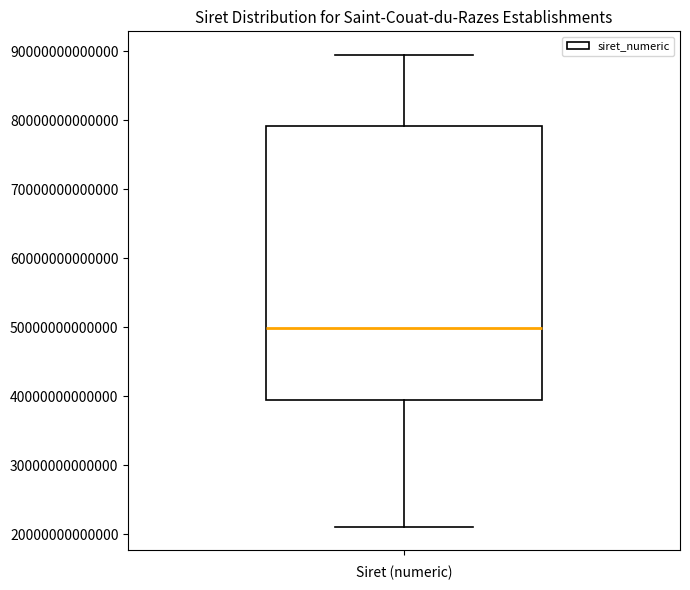

Read this box plot against the y-axis: the position of the median line, the range covered by the box, and the ends of both whiskers. The values are not printed on the chart, so give them approximately, as read against the axis.

median 50000000000000, box 39000000000000 to 79000000000000, whiskers 21000000000000 to 89000000000000